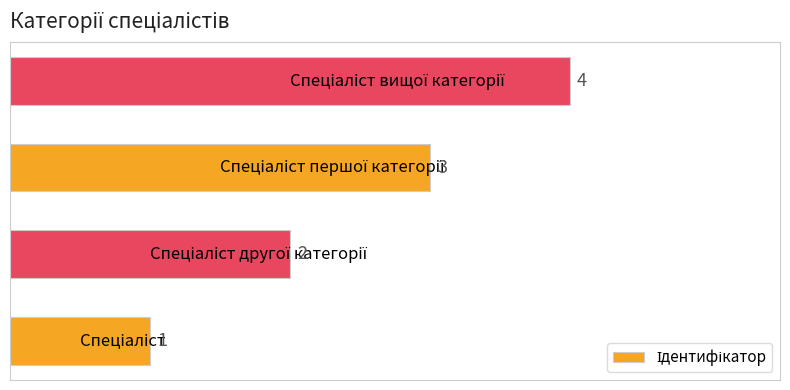

What is the difference between the maximum and minimum values?

3